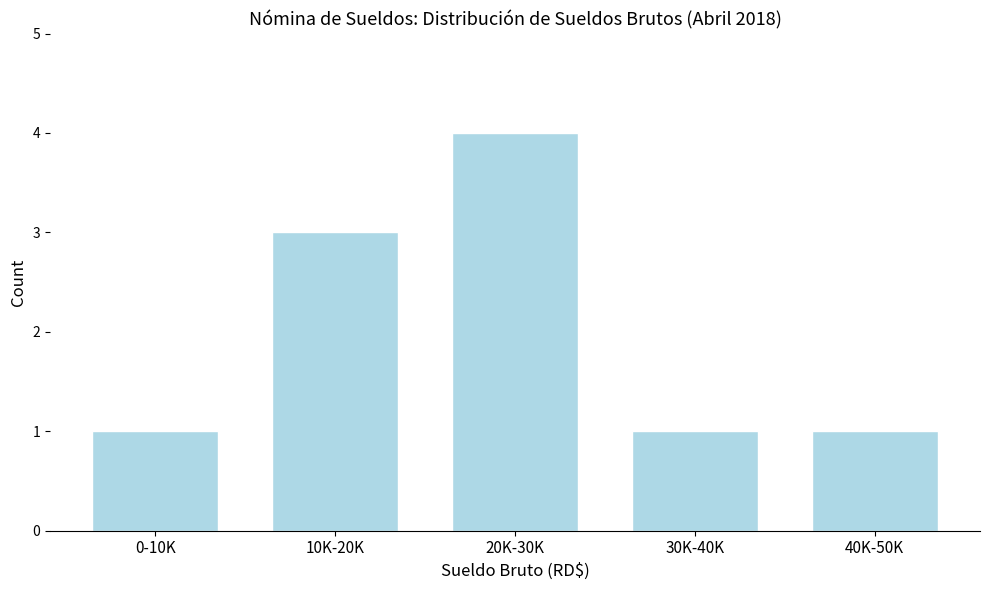

Reading left to right, what are all the values shown in this chart?

1	3	4	1	1